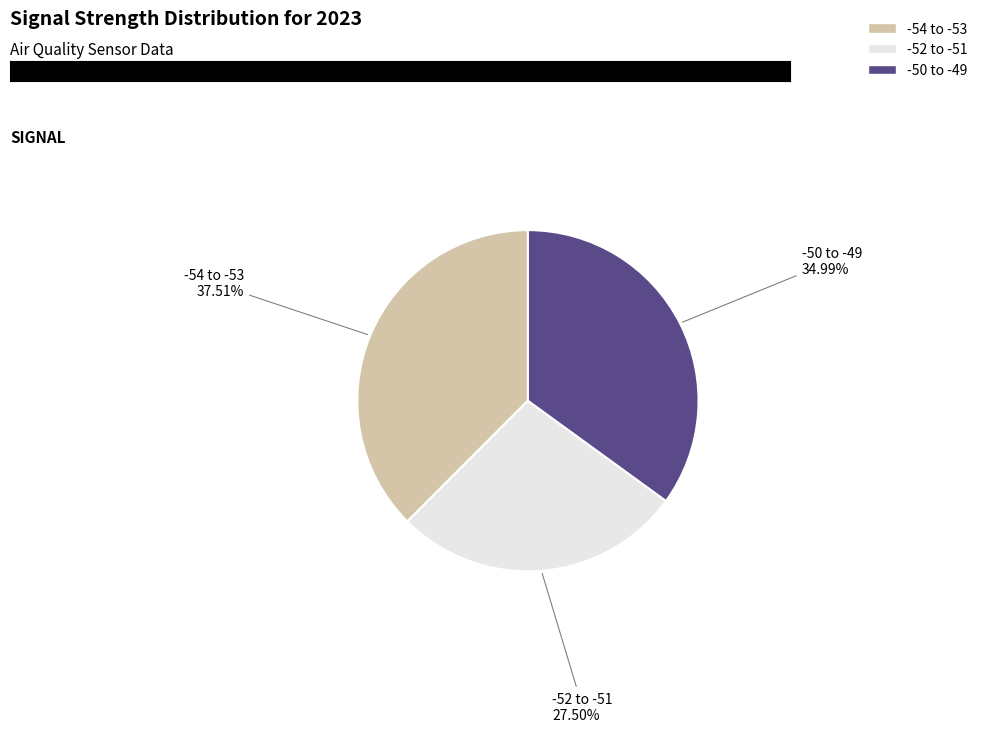

How many segments does this pie chart have?

3